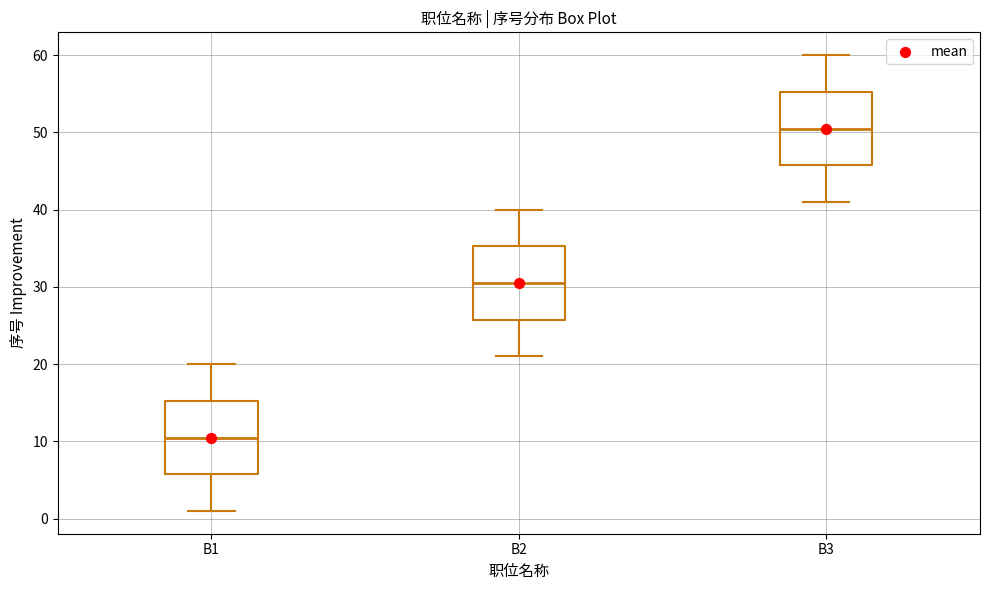

Which box has the highest median line?

B3